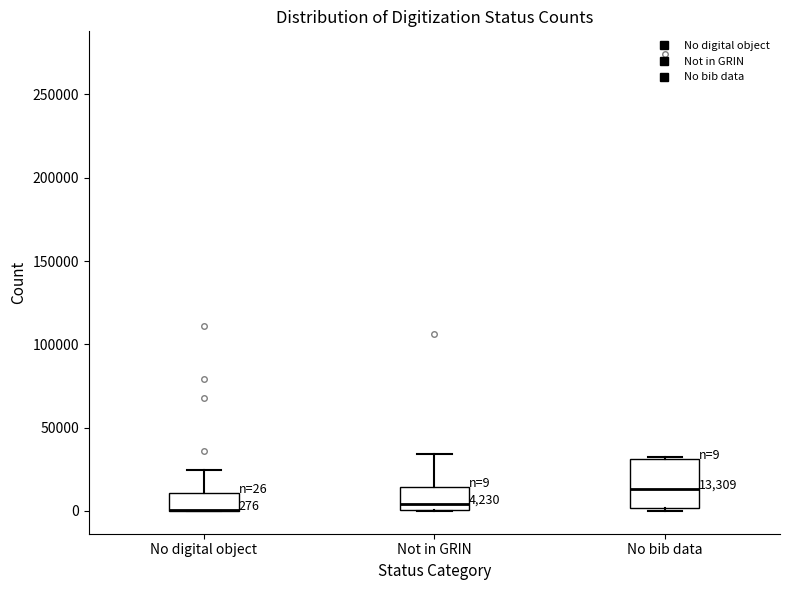

Which box is the tallest, from its lower edge to its upper edge?

No bib data